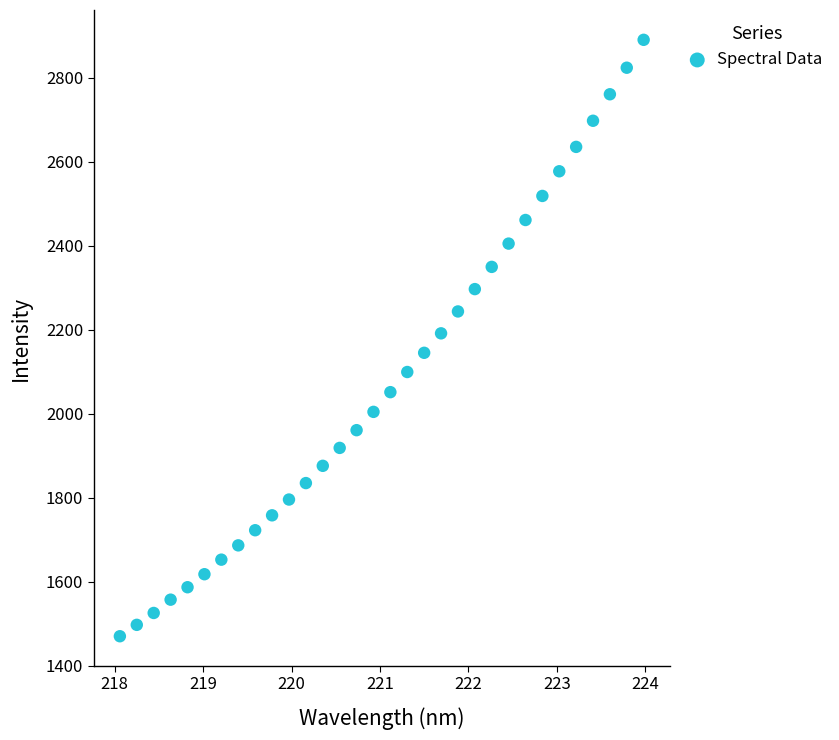

What is the range of Y values (max minus min)?

1419.5